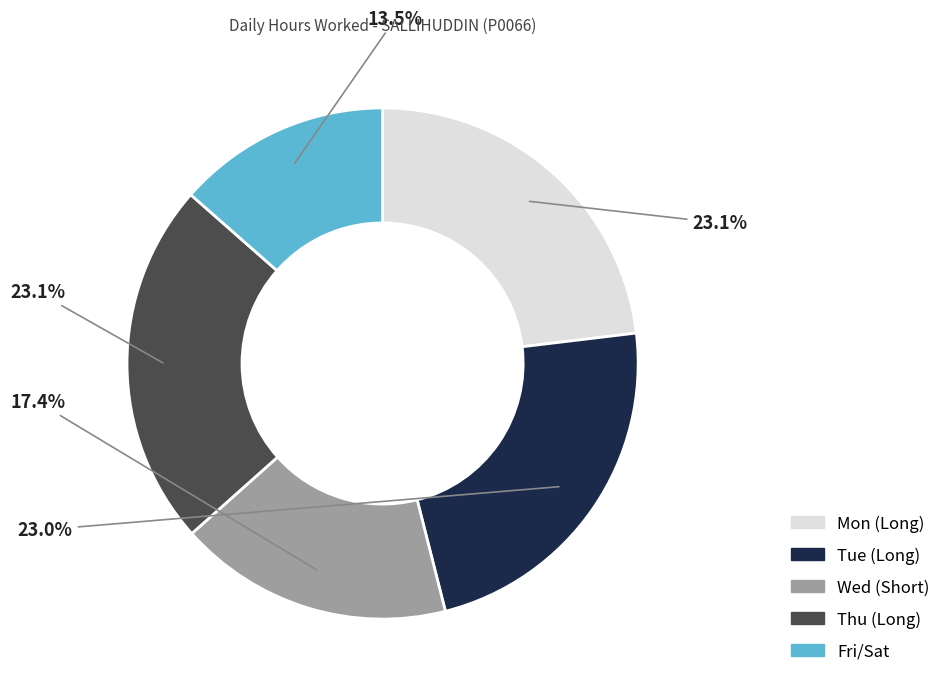

Is there any slice that represents more than half of the pie?

No